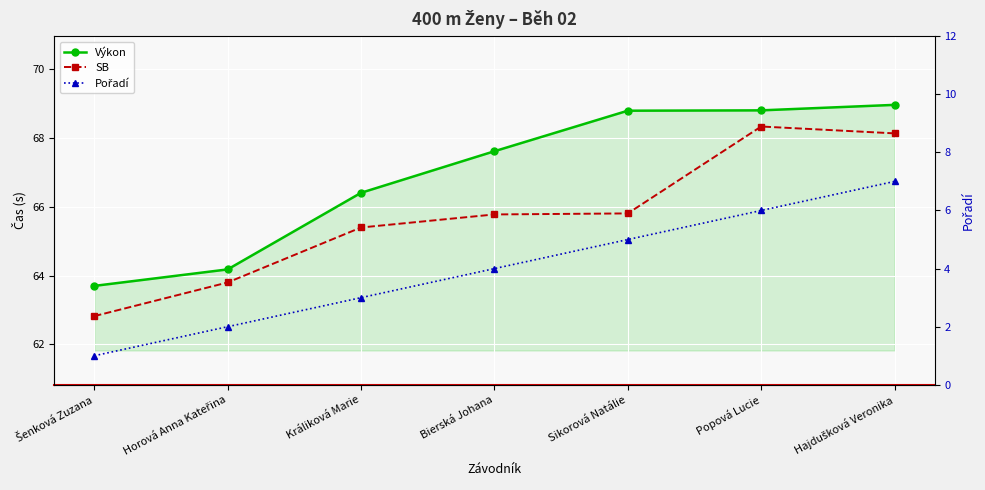

Which series has the largest range (max minus min)?

Pořadí